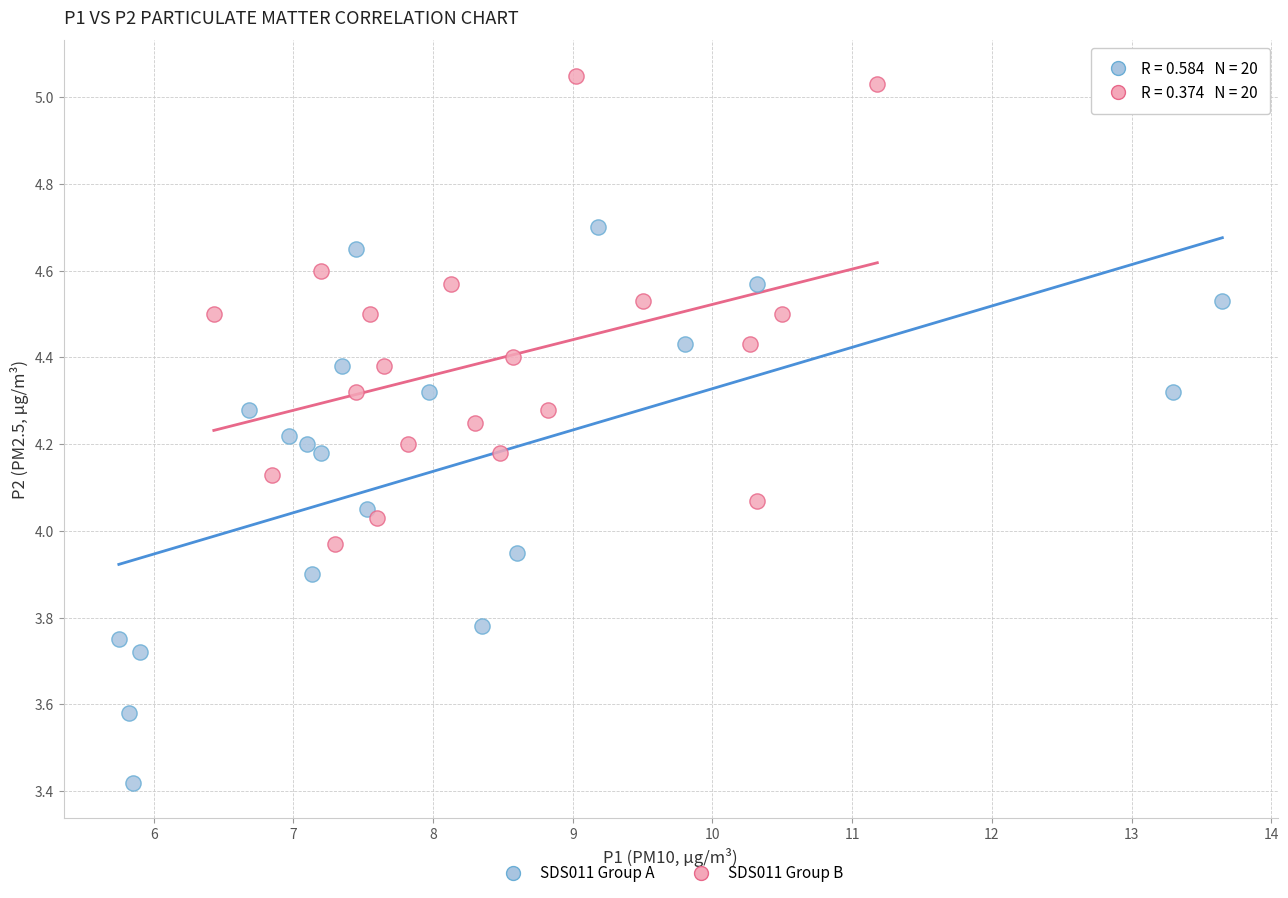

Which series contains the lowest Y value?

SDS011 Group A